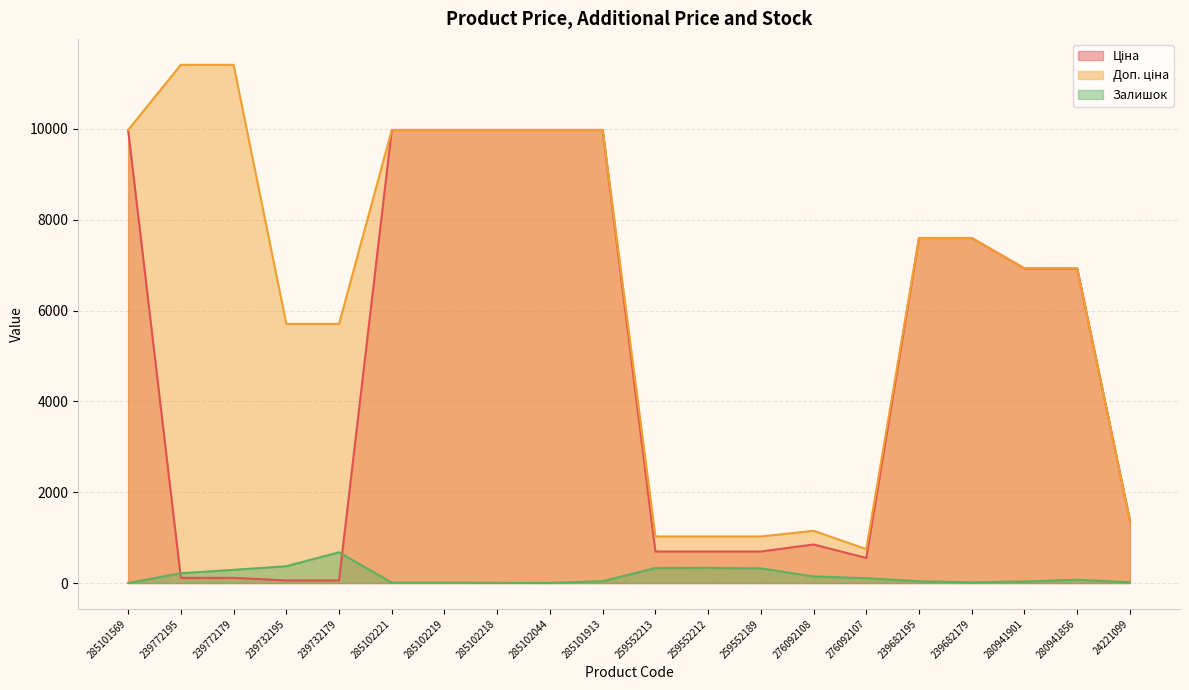

What is the spread (max minus min) of values at 259552213?

694.6